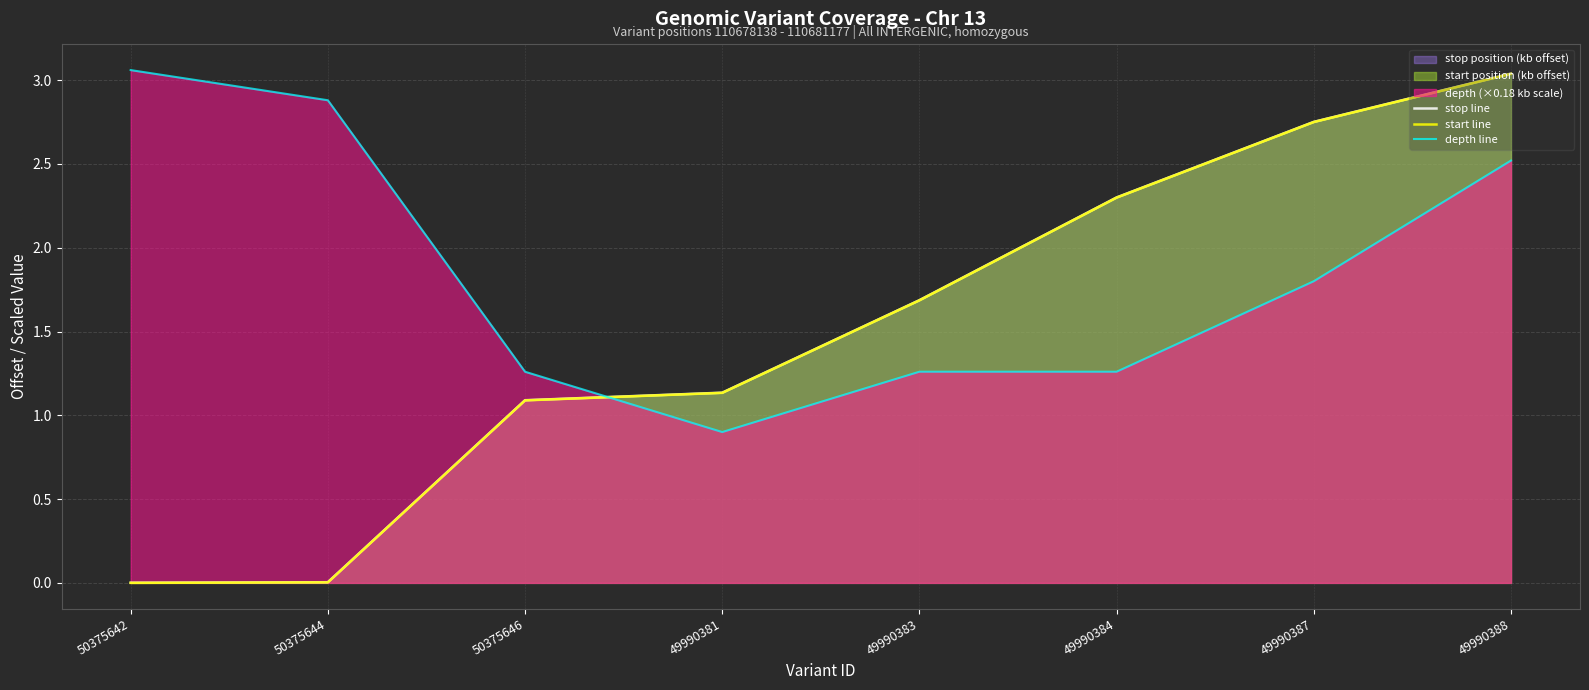

What is the difference between the highest and lowest values at 50375642?

3.1